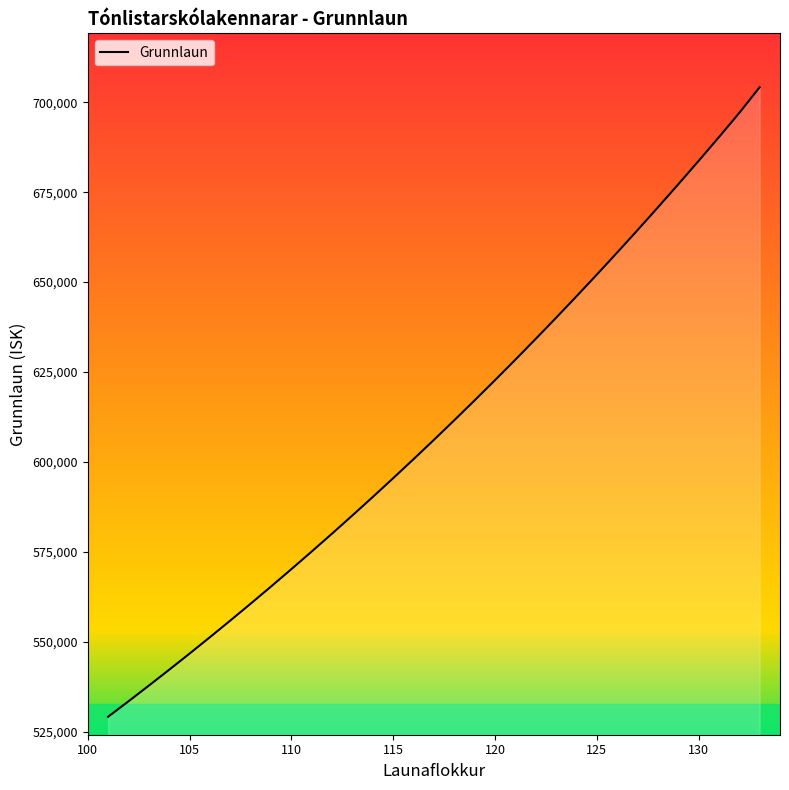

Count the number of categories in the chart.

33